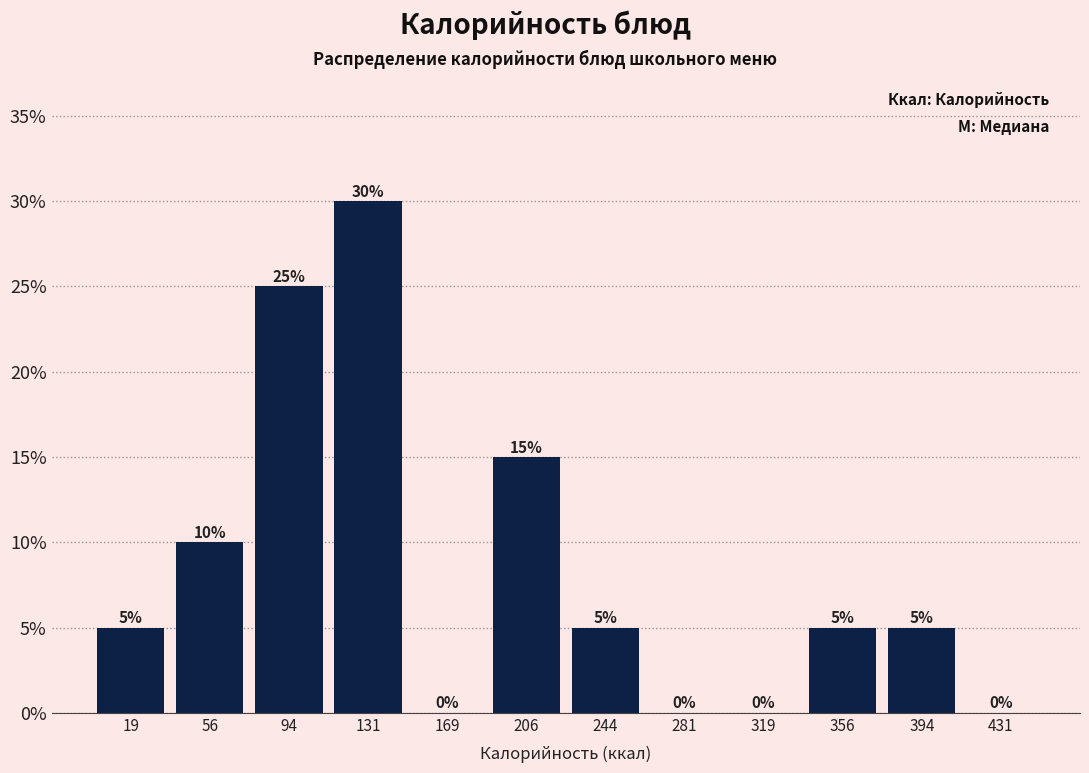

Over which range of the x-axis is the bar tallest?

112.5 to 150.0